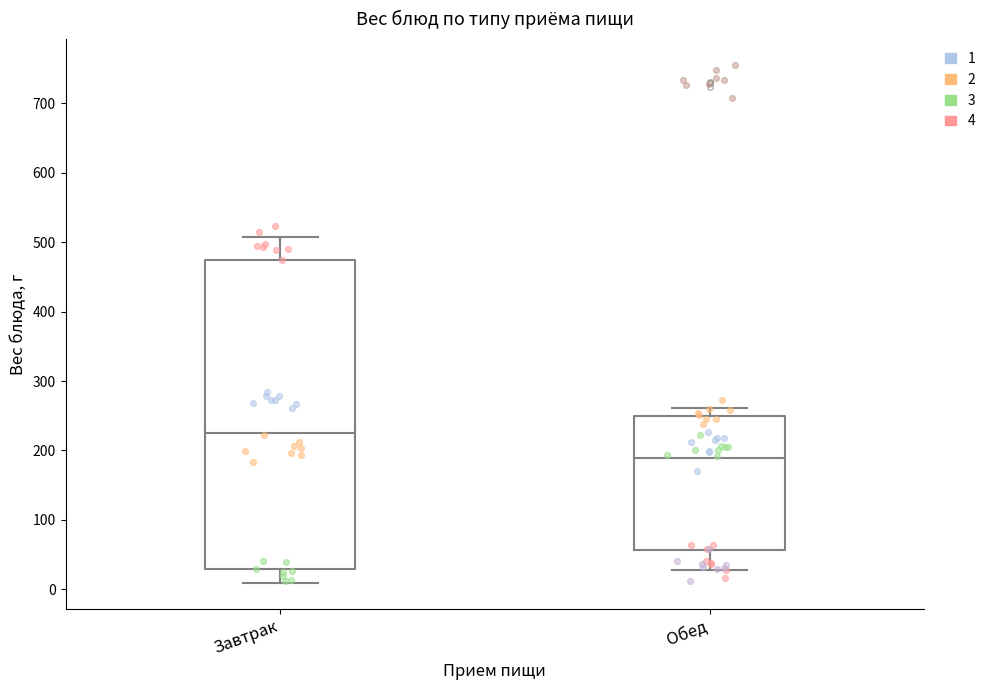

Reading left to right, read every box against the y-axis: the position of its median line, the range the box covers, and the ends of its whiskers. The values are not printed on the chart, so give them approximately, as read against the axis.

Завтрак: median 220, box 30 to 470, whiskers 10 to 510
Обед: median 190, box 60 to 250, whiskers 30 to 260